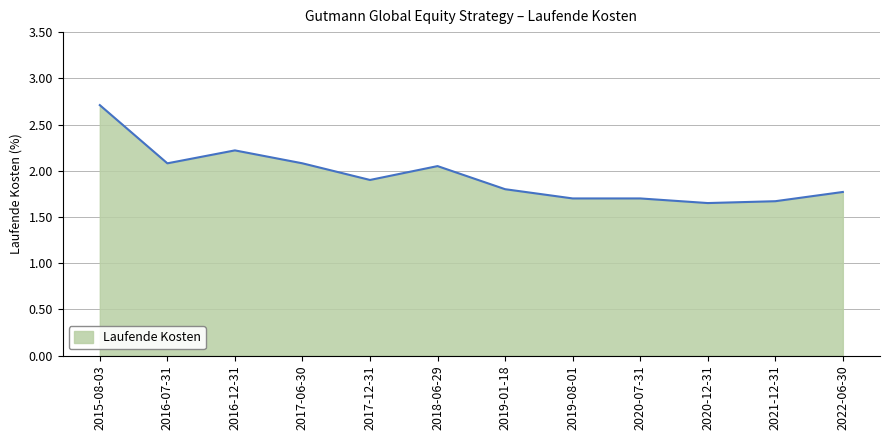

True or false: the data shows 0.7 at 2022-06-30.

False